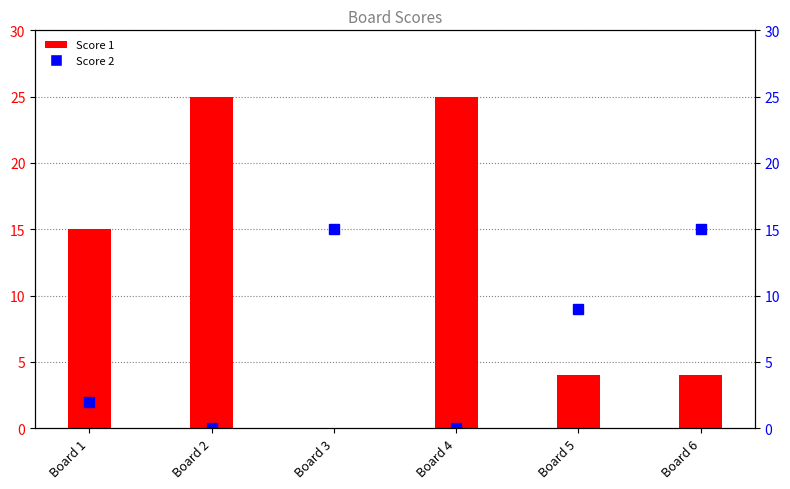

At which label is the value closest to 12?

Board 1